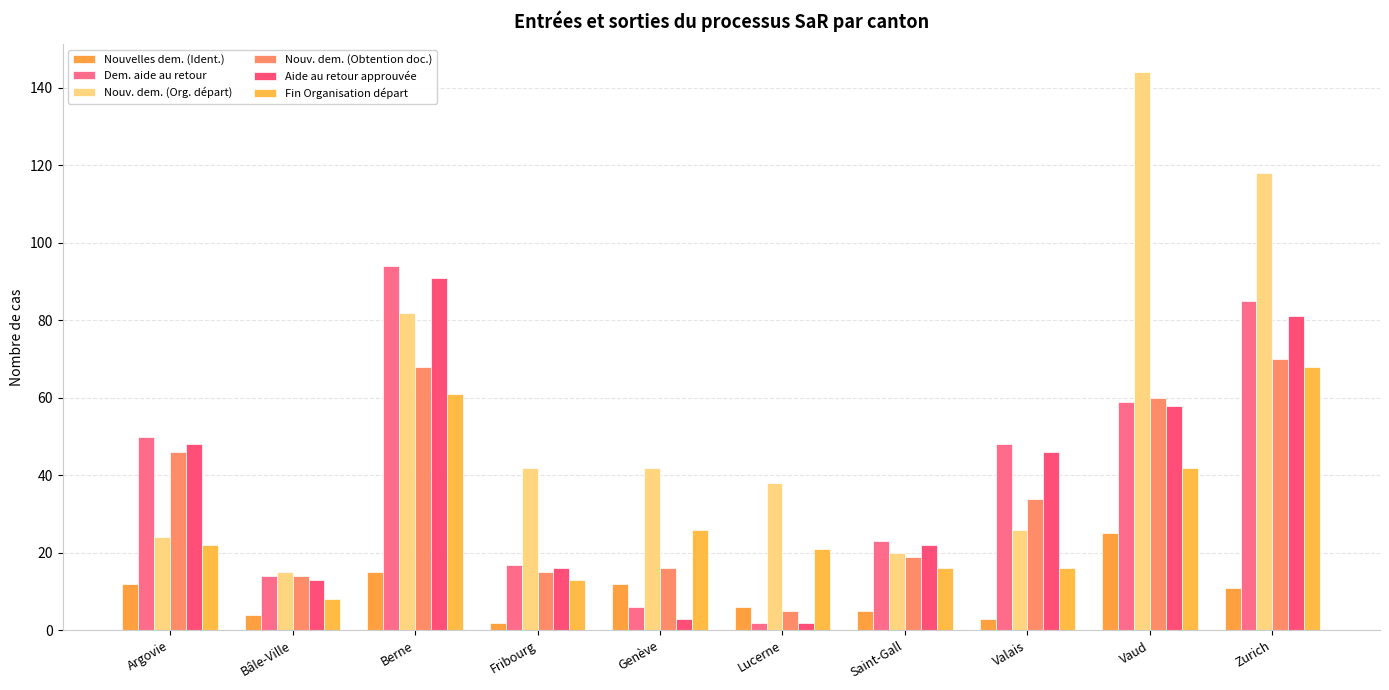

The value of Nouv. dem. (Obtention doc.) at Vaud is 60. True or false?

True